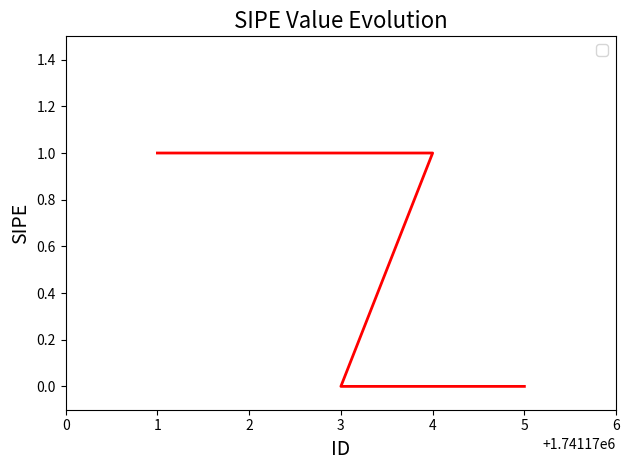

What is the ratio of the value at 1 to the value at 2?

1.0